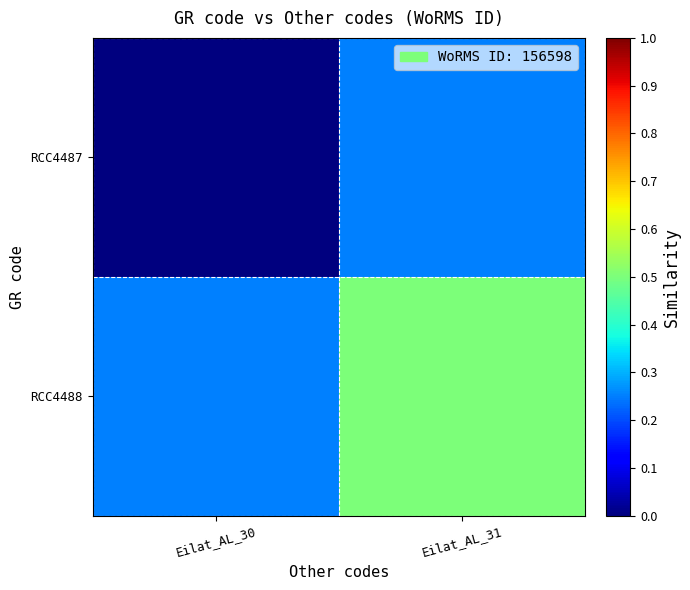

Reading left to right, extract all data points from this chart.

RCC4487: Eilat_AL_30=0.0	Eilat_AL_31=0.2
RCC4488: Eilat_AL_30=0.2	Eilat_AL_31=0.5